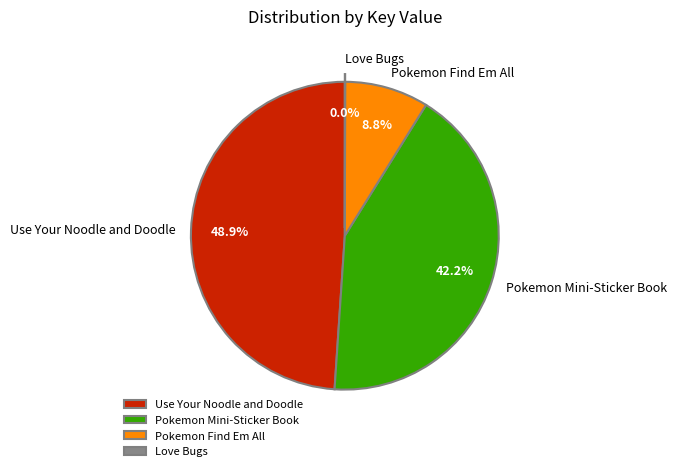

Which has a higher value, Pokemon Mini-Sticker Book or Pokemon Find Em All?

Pokemon Mini-Sticker Book